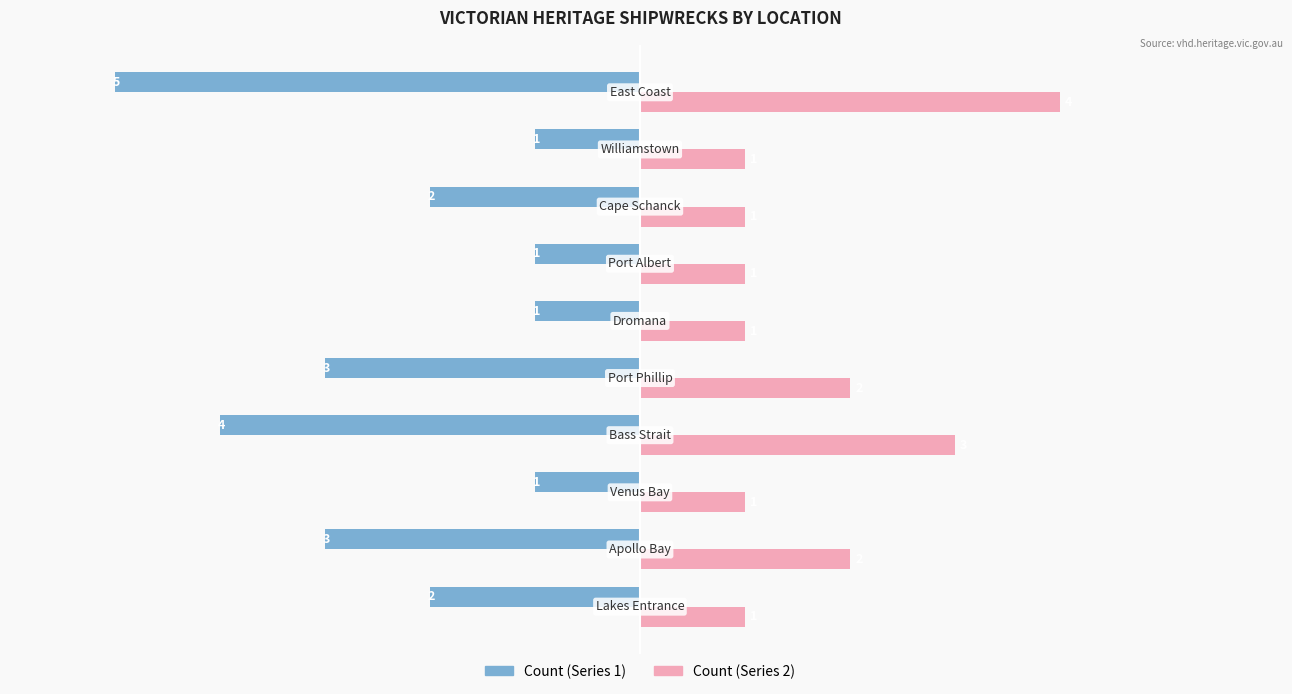

Count the Count (Series 1) values in the range -3 to -1.

8